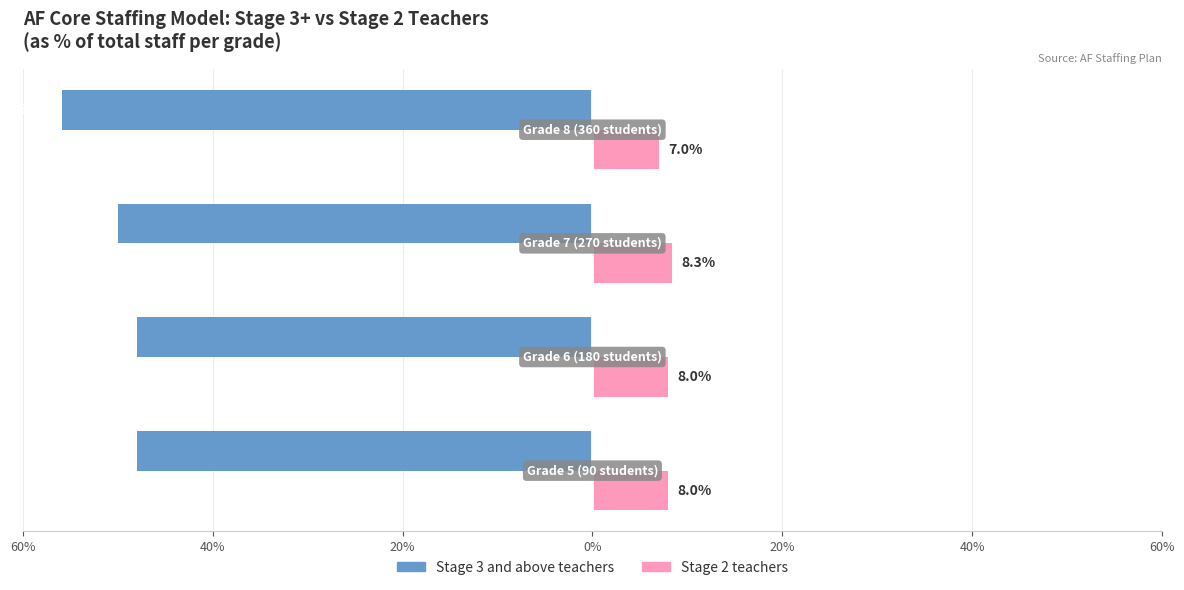

What are all the series names shown in the legend?

Stage 3 and above teachers, Stage 2 teachers